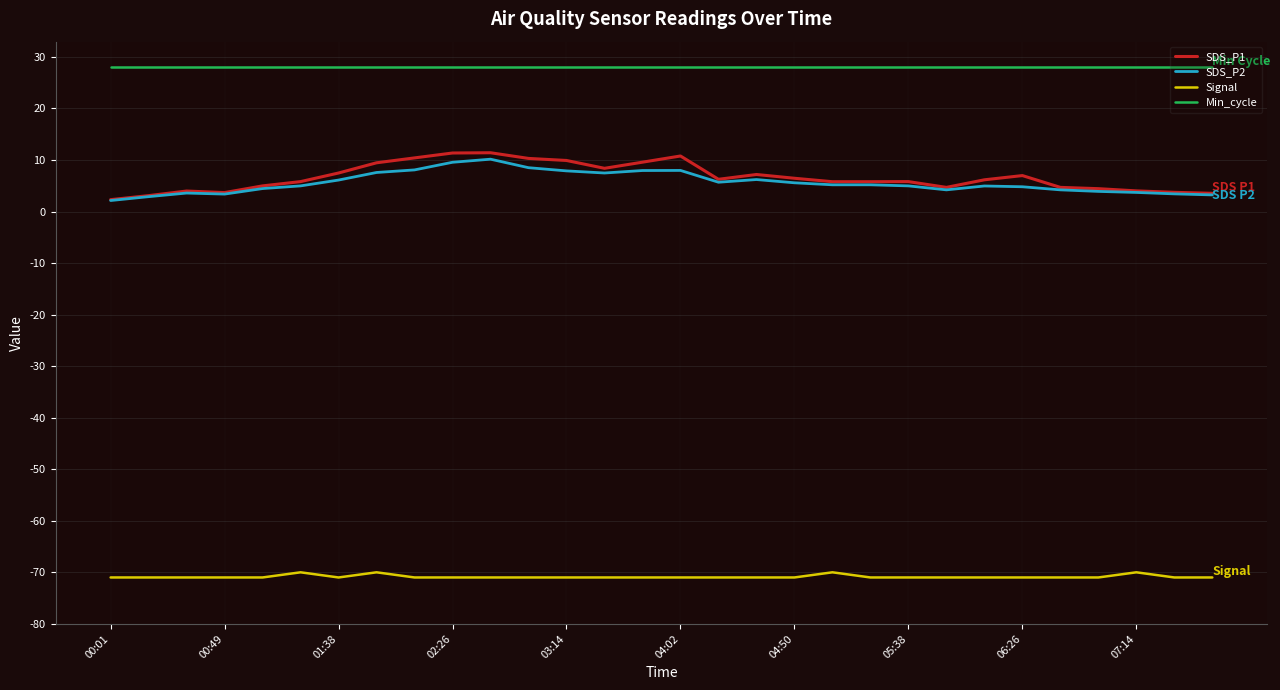

Which series has the largest total across all categories?

Min_cycle